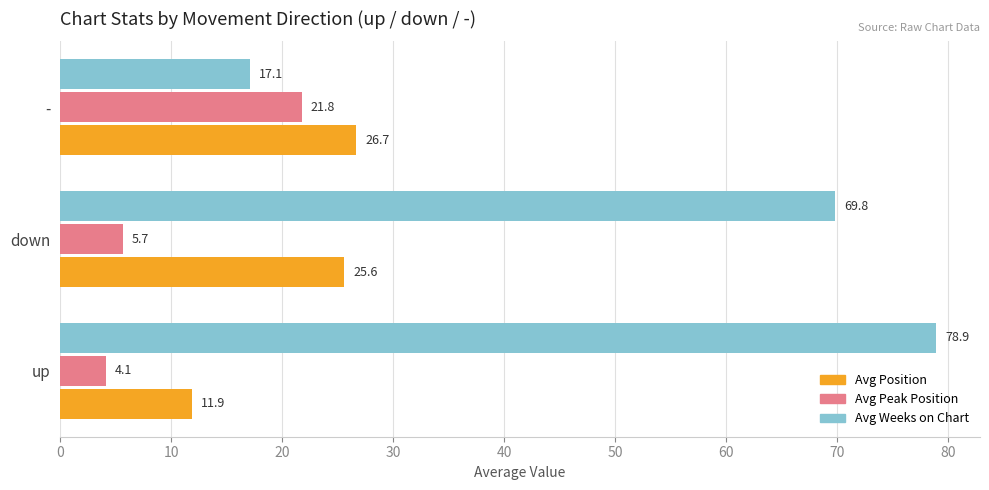

List the series in order of their peak value, lowest first.

Avg Peak Position, Avg Position, Avg Weeks on Chart